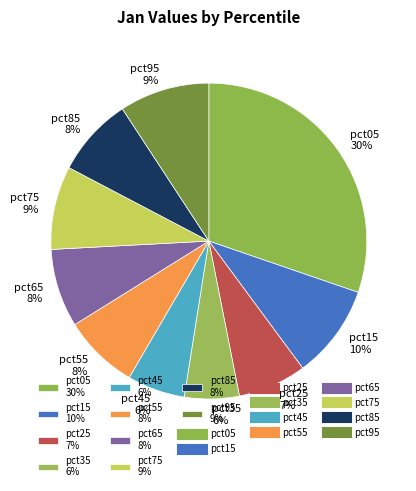

To the nearest percent, what is the difference between the pct15 10% and pct25 7% slice percentages?

3%